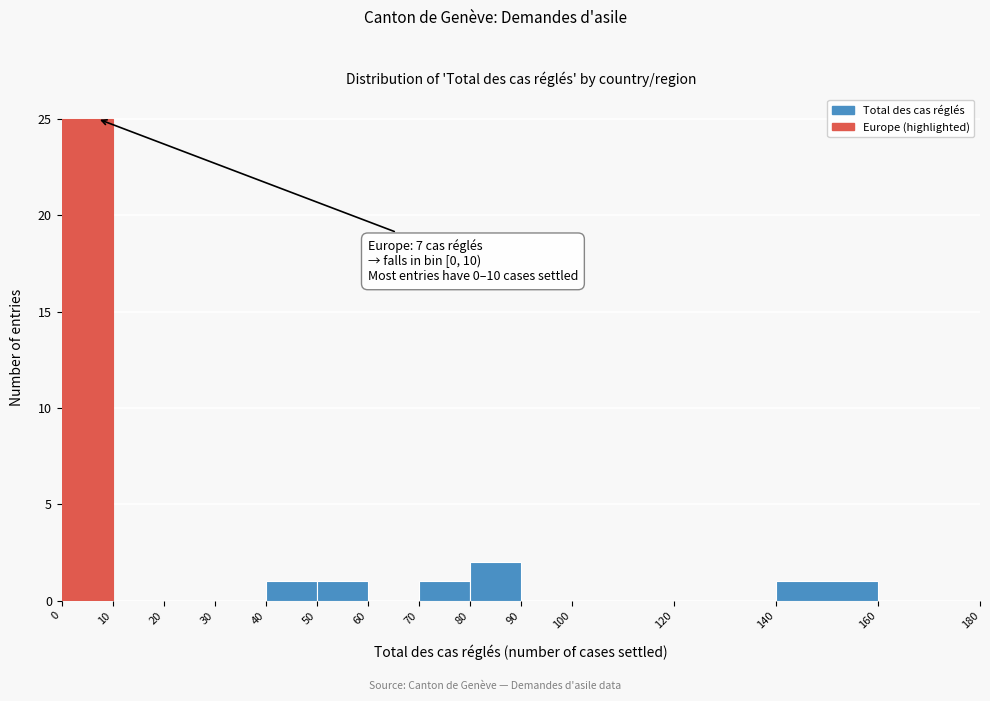

Which range on the x-axis has the tallest bar?

0 to 10